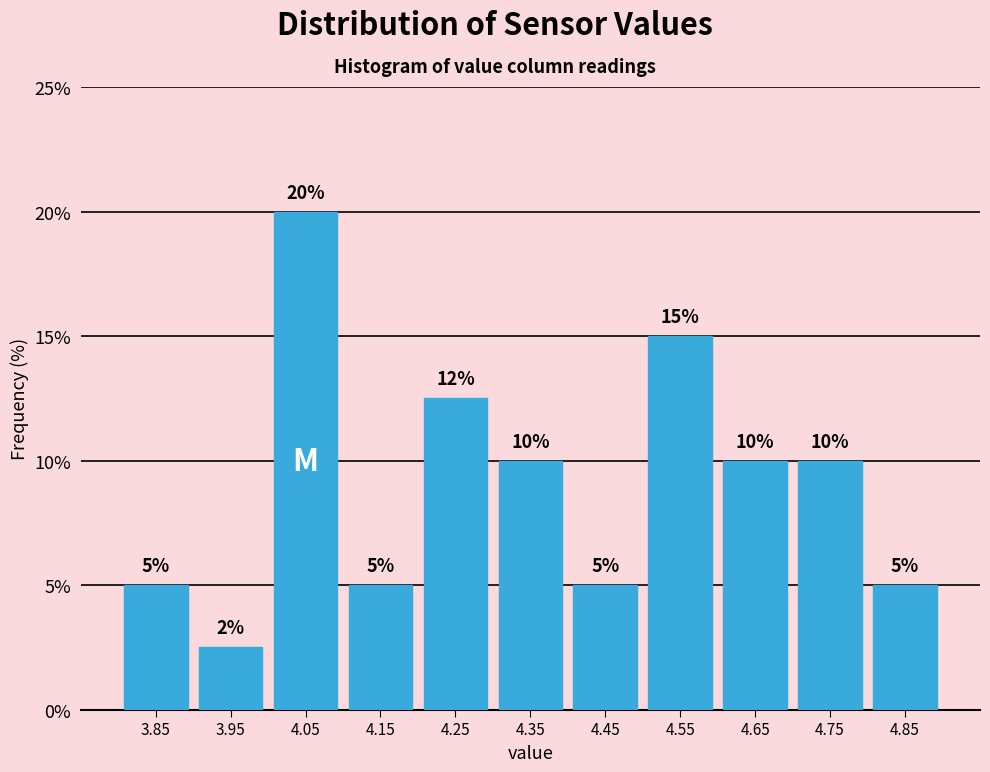

Over which range of the x-axis is the bar tallest?

4.0 to 4.1